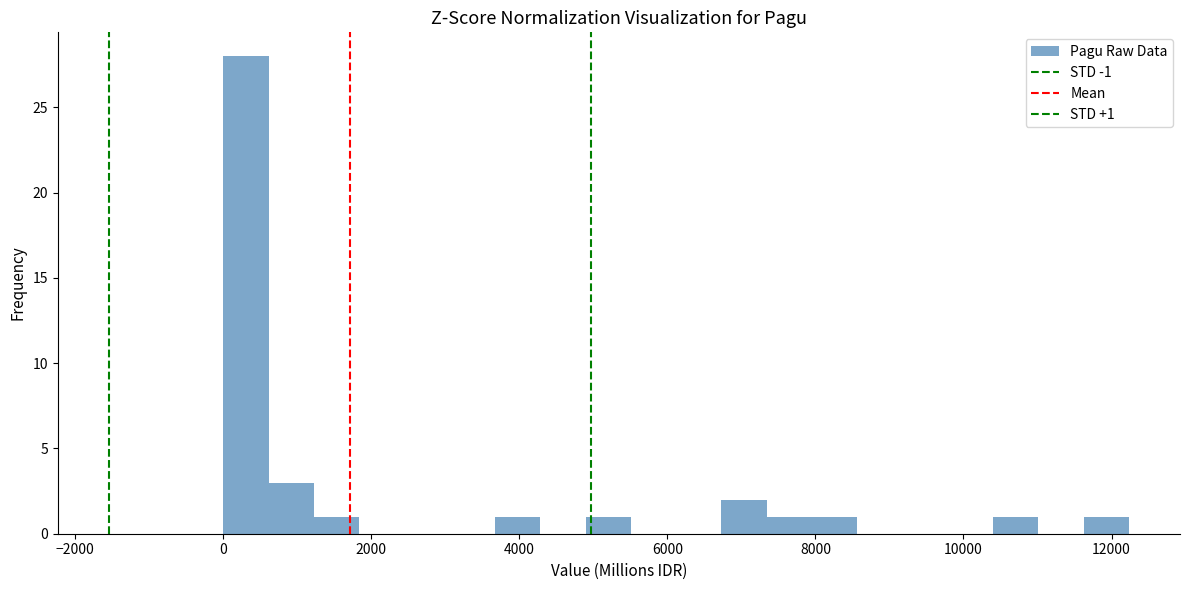

Around what value on the x-axis is the tallest bar? Give the approximate position of its centre, as read against the axis.

400